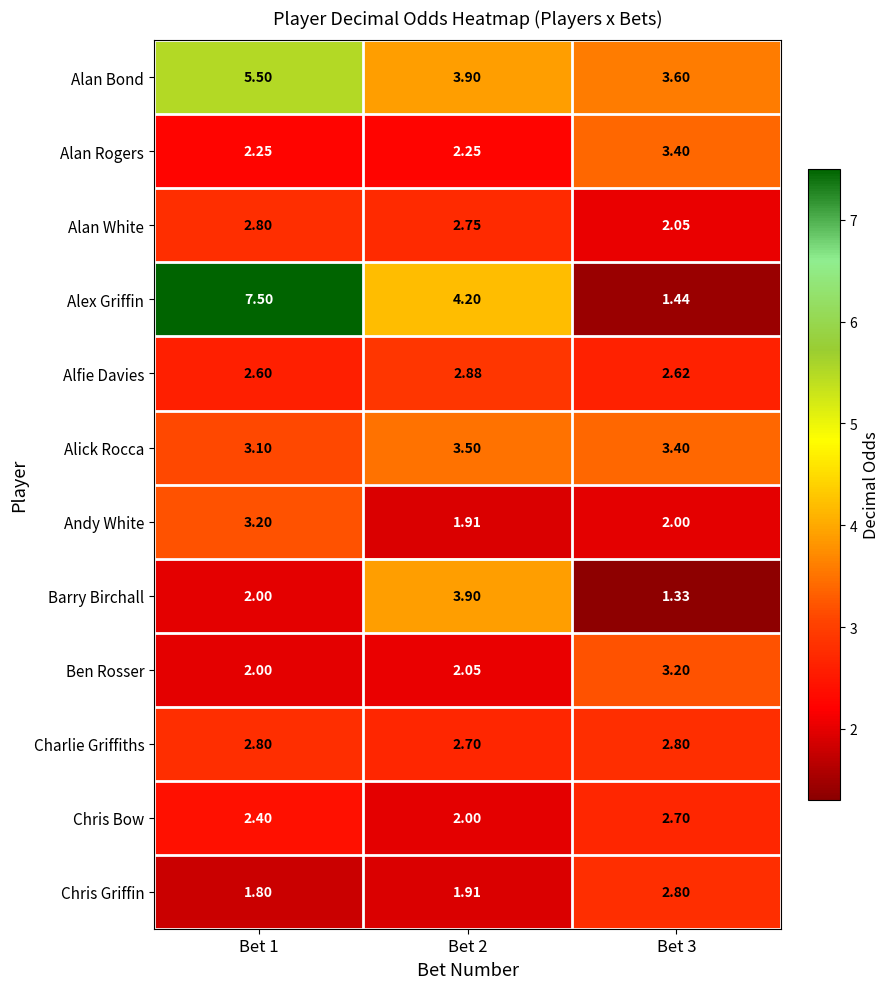

At how many categories does at least one series exceed 5?

1